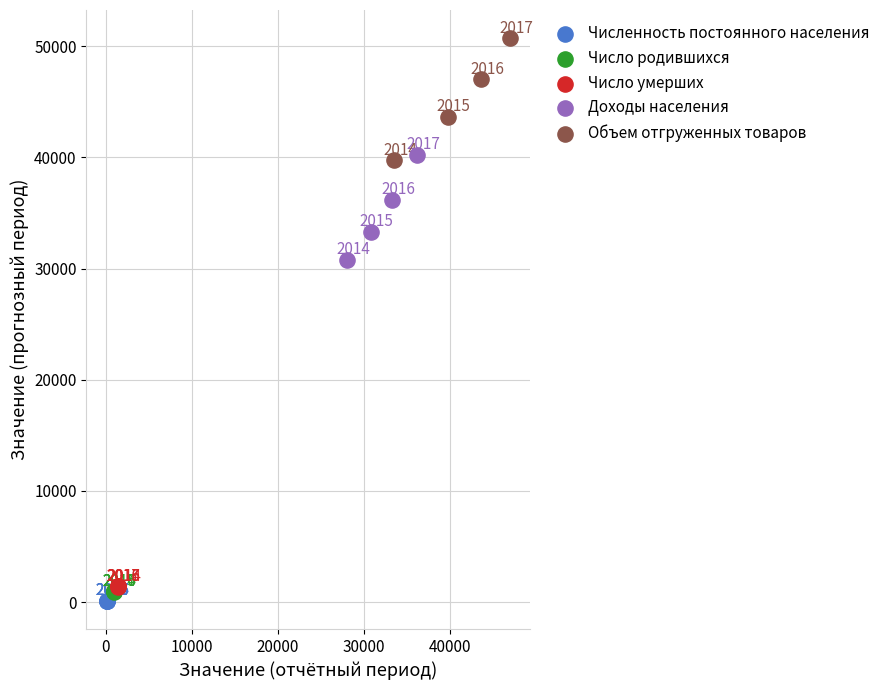

Which series reaches the minimum Y coordinate?

Численность постоянного населения